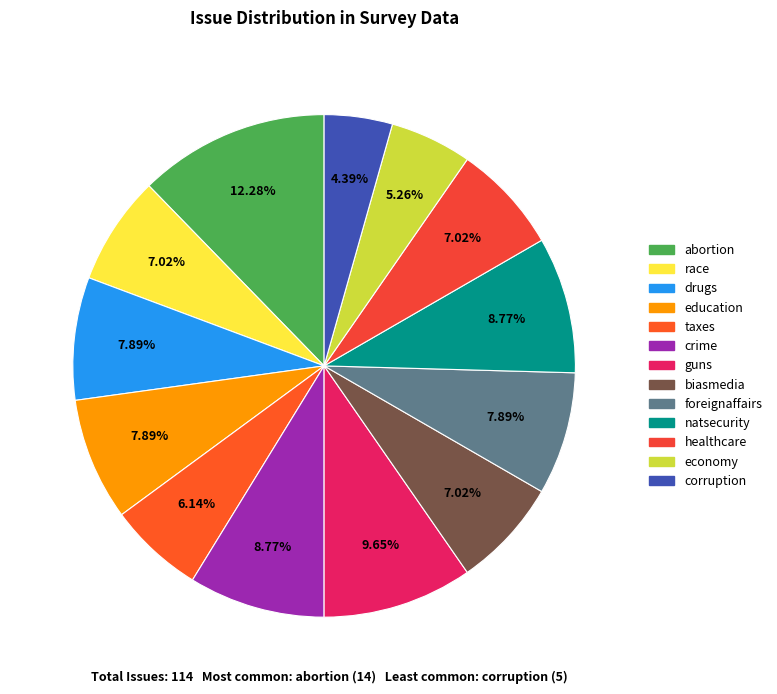

True or false: corruption accounts for 4% of the total.

True